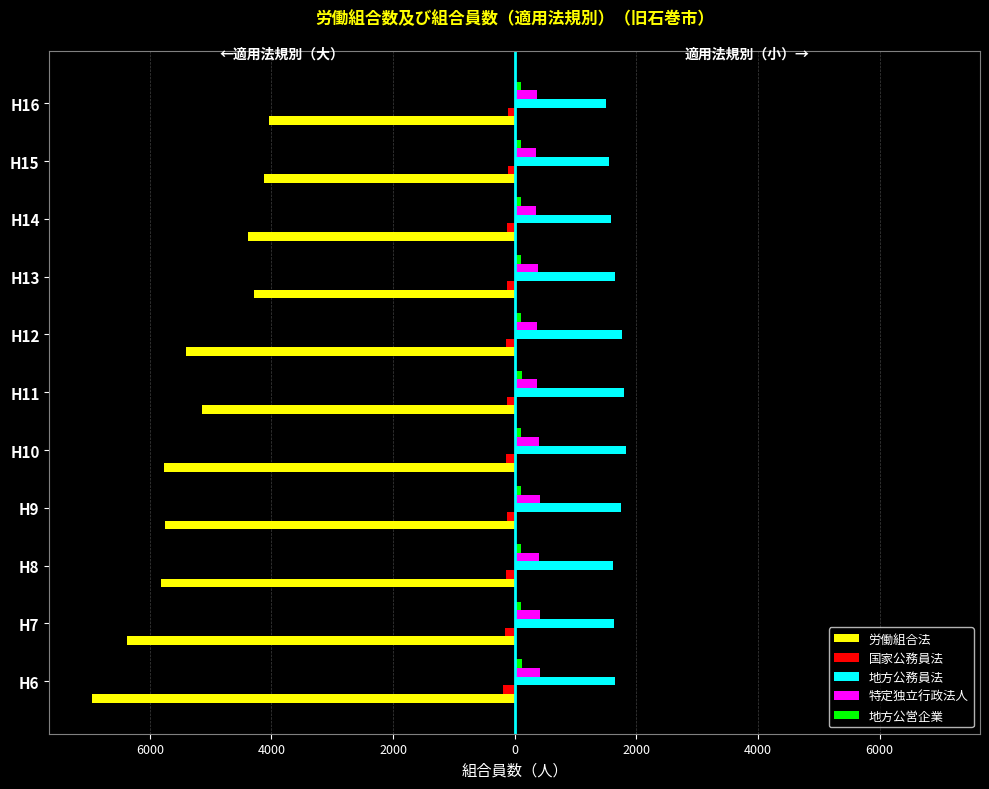

Count the number of categories in the chart.

11